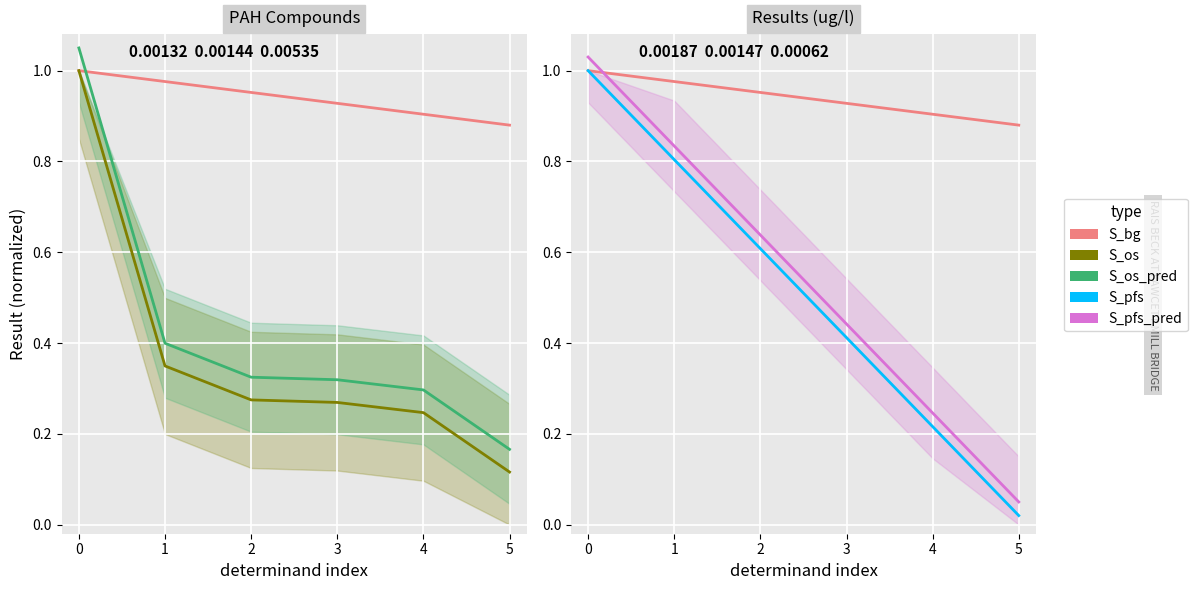

What is the spread (max minus min) of values at 3?

0.7